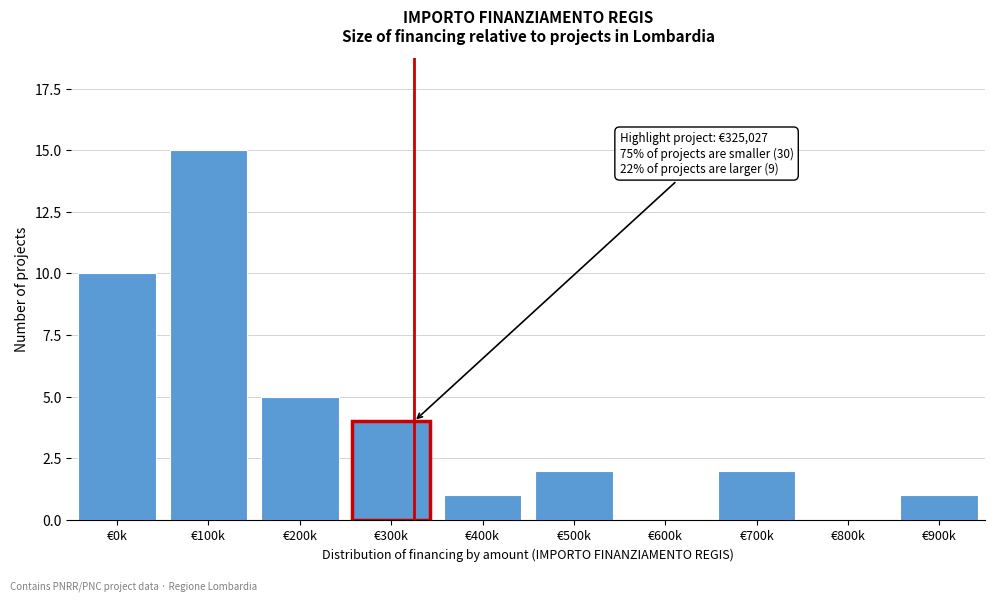

Reading left to right, transcribe all the data shown in this chart.

€0k=10	€100k=15	€200k=5	€300k=4	€400k=1	€500k=2	€600k=0	€700k=2	€800k=0	€900k=1